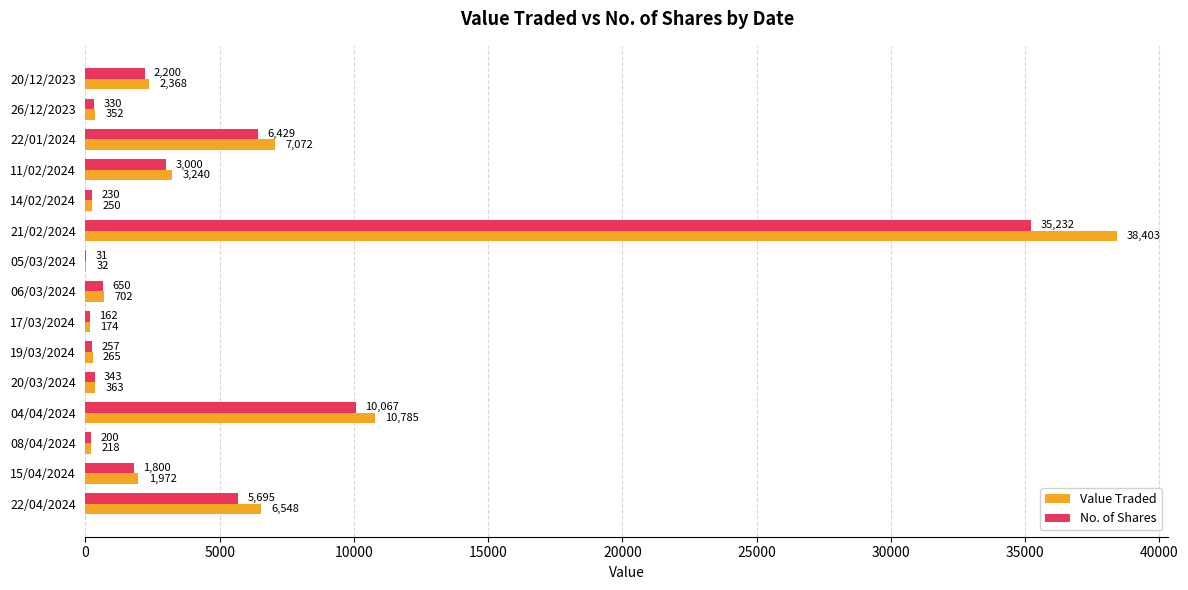

Where is Value Traded nearest to the value 19217?

04/04/2024